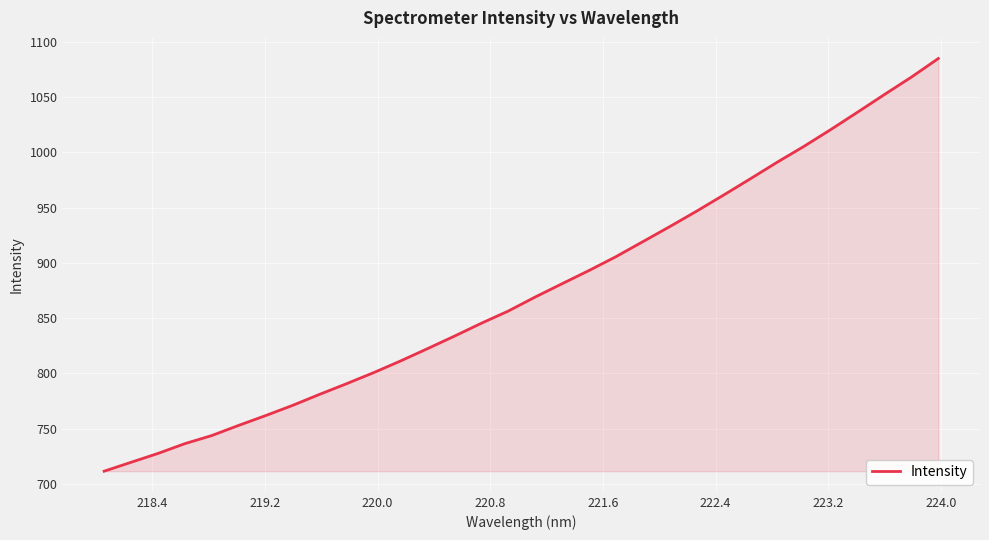

What is the difference between the maximum and minimum values?

373.5